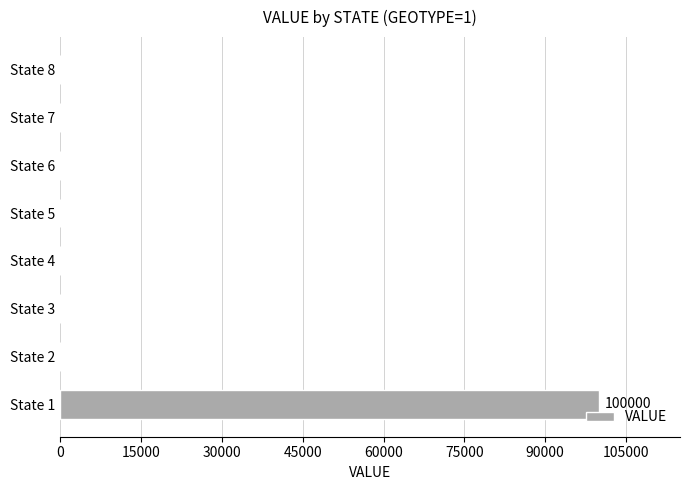

What is the maximum value shown in the chart?

100000